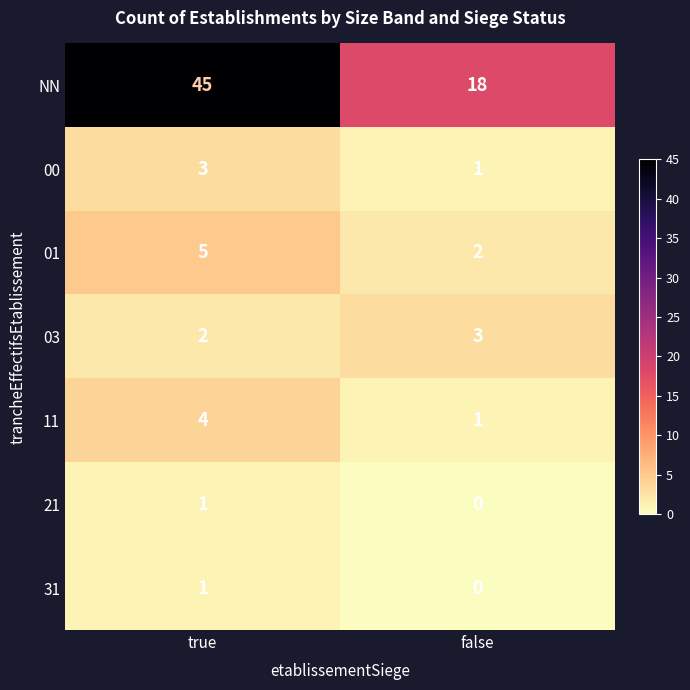

Between true and false, which series saw the biggest shift?

NN